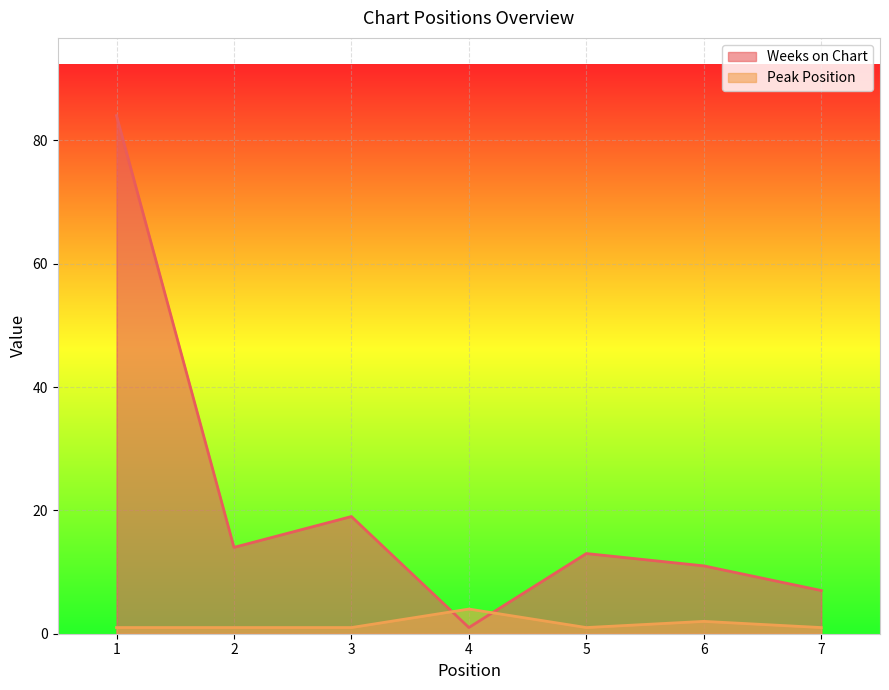

Does the chart display data point markers on the line(s)?

No